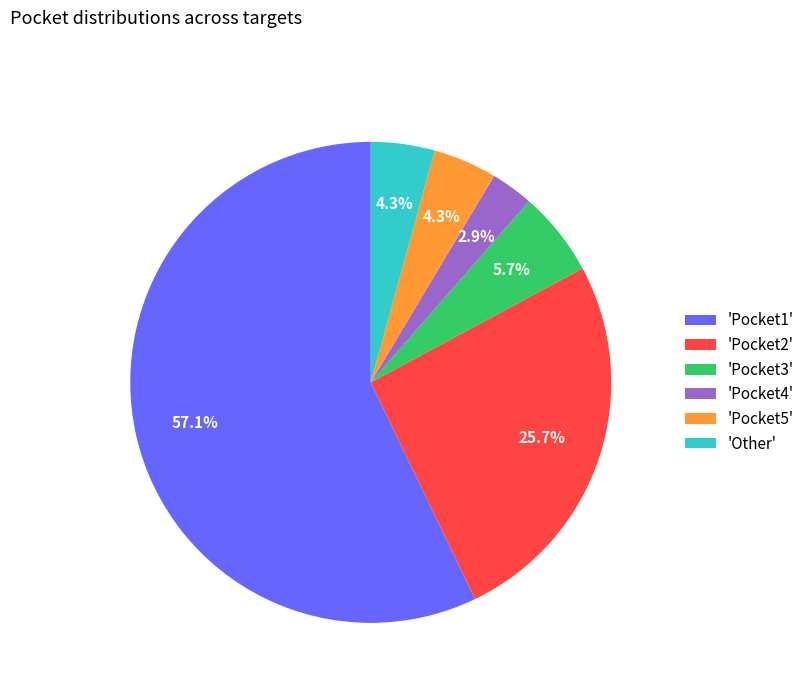

What percentage do 'Pocket2' and 'Other' together represent?

30.0%